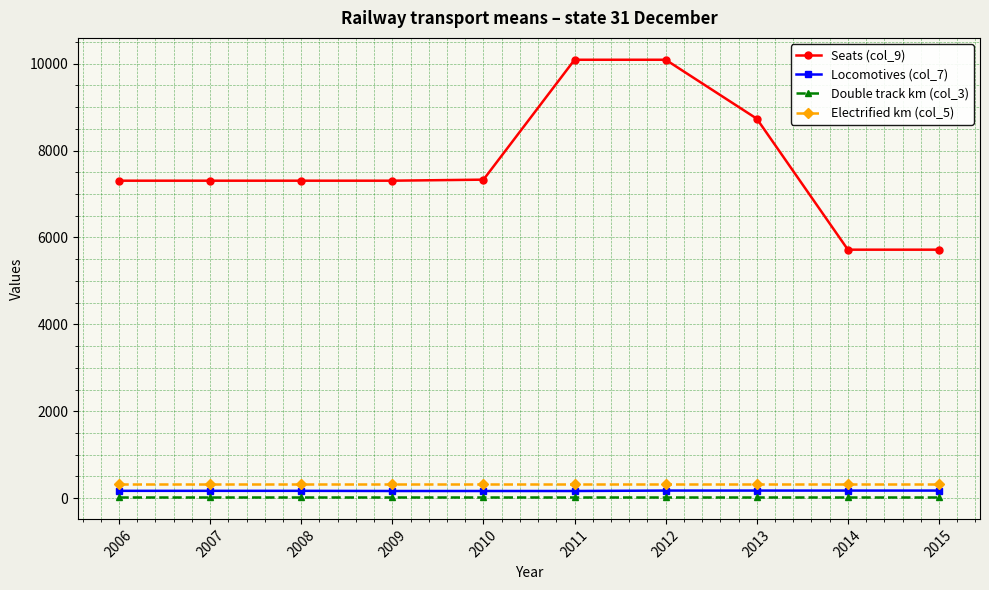

What is the average value of the Locomotives (col_7) series?

169